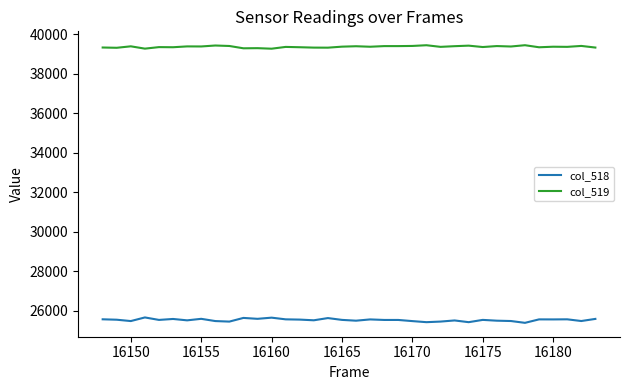

True or false: col_518 and col_519 intersect in this chart.

False